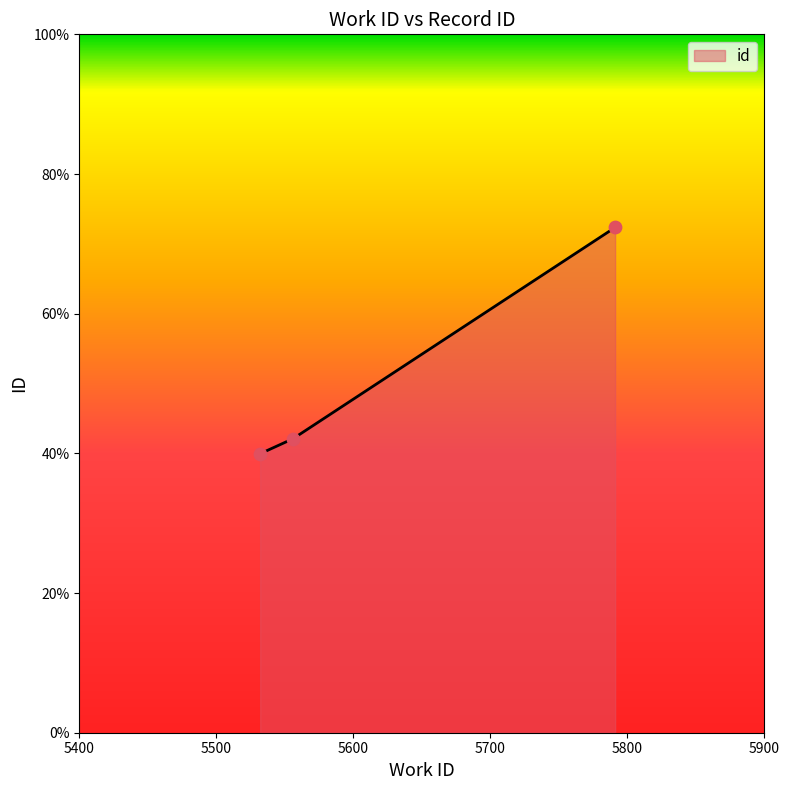

What is the sum of all values?

154.4